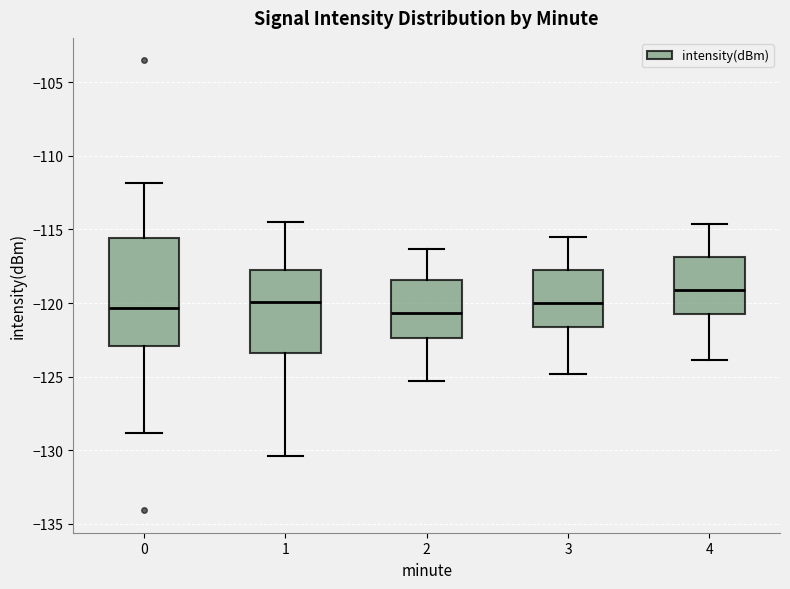

Reading left to right, read every box against the y-axis: the position of its median line, the range the box covers, and the ends of its whiskers. The values are not printed on the chart, so give them approximately, as read against the axis.

0: median -120.5, box -123.0 to -115.5, whiskers -129.0 to -112.0
1: median -120.0, box -123.5 to -117.5, whiskers -130.5 to -114.5
2: median -120.5, box -122.5 to -118.5, whiskers -125.5 to -116.5
3: median -120.0, box -121.5 to -117.5, whiskers -125.0 to -115.5
4: median -119.0, box -120.5 to -117.0, whiskers -124.0 to -114.5